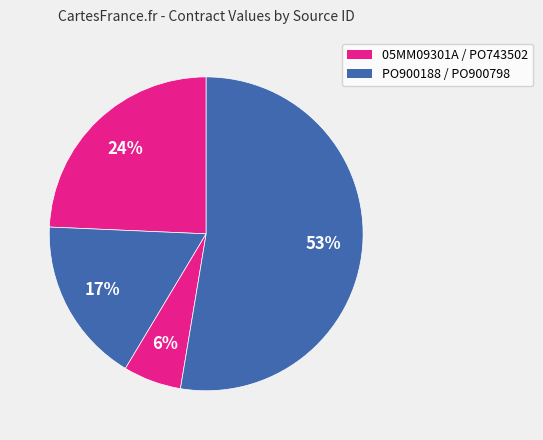

Count the number of slices in the pie.

4